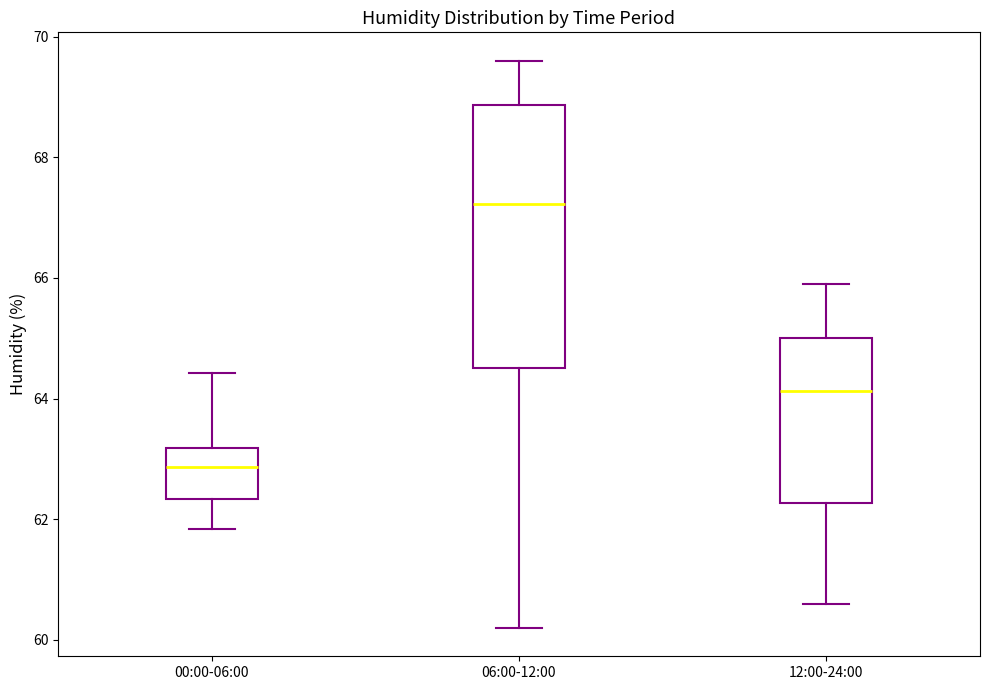

Reading left to right, transcribe this box plot: for each box, give where its median line is, the range the box spans, and where its two whiskers end, as read against the y-axis. The values are not printed on the chart, so give them approximately, as read against the axis.

00:00-06:00: median 62.8, box 62.4 to 63.2, whiskers 61.8 to 64.4
06:00-12:00: median 67.2, box 64.6 to 68.8, whiskers 60.2 to 69.6
12:00-24:00: median 64.2, box 62.2 to 65.0, whiskers 60.6 to 66.0